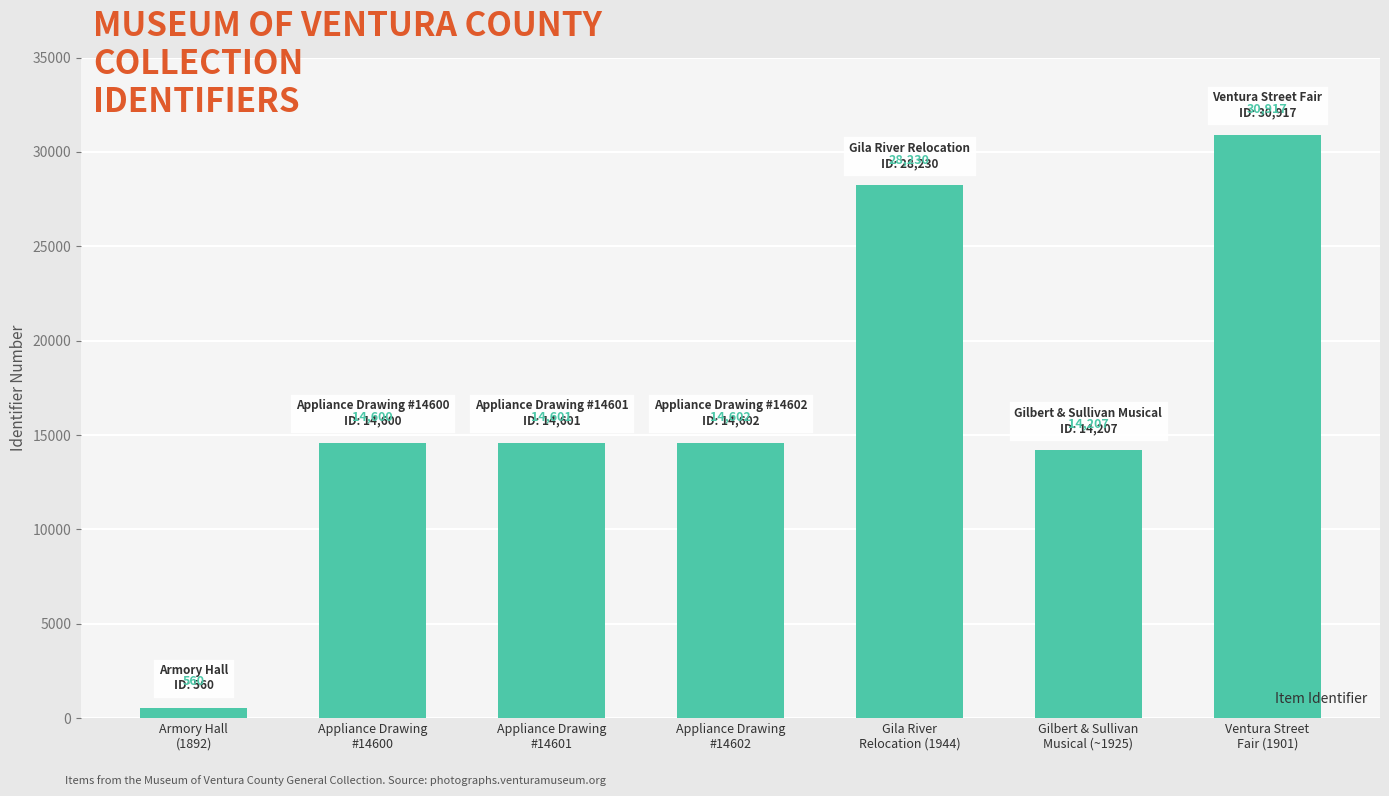

List the labels in order of value, smallest first.

Armory Hall
(1892), Gilbert & Sullivan
Musical (~1925), Appliance Drawing
#14600, Appliance Drawing
#14601, Appliance Drawing
#14602, Gila River
Relocation (1944), Ventura Street
Fair (1901)